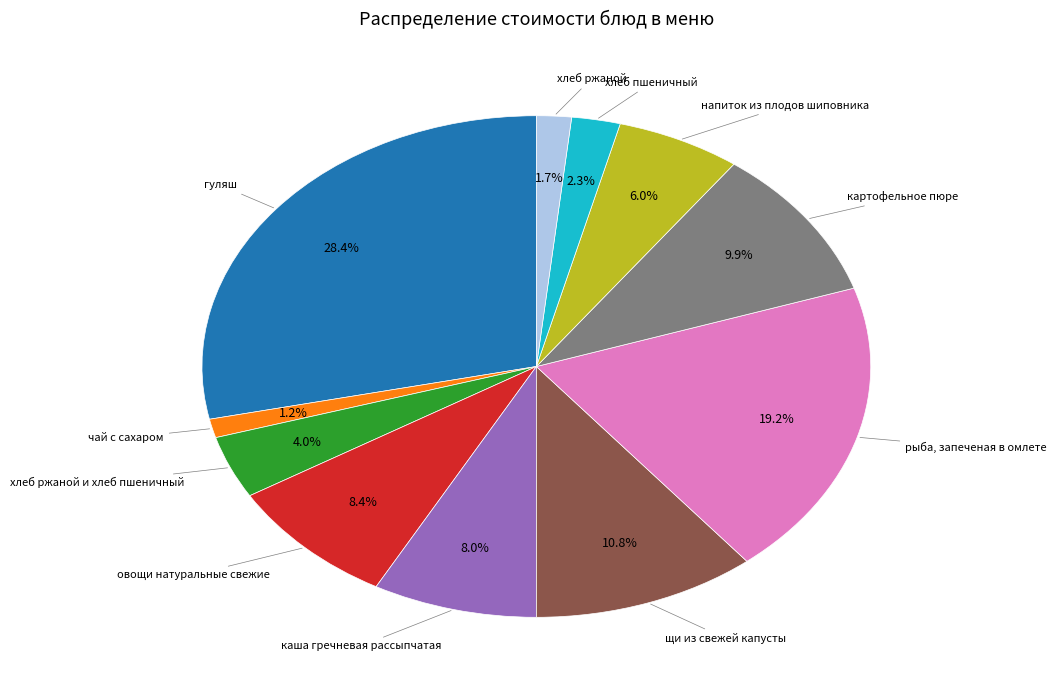

Which slice is the largest?

гуляш